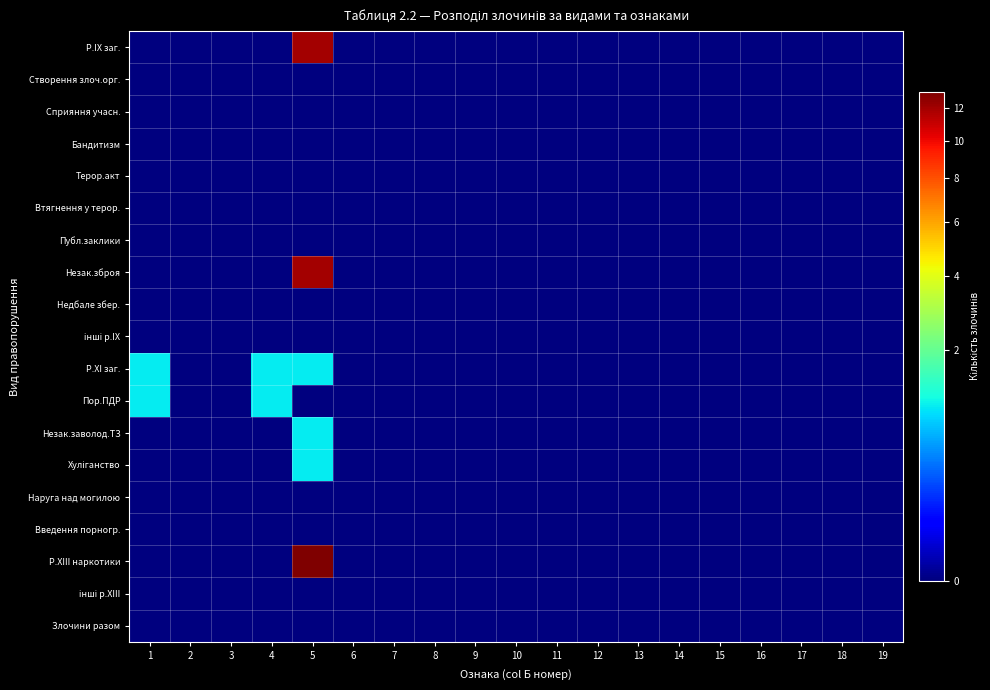

Which has a higher value, 18 or 4?

18